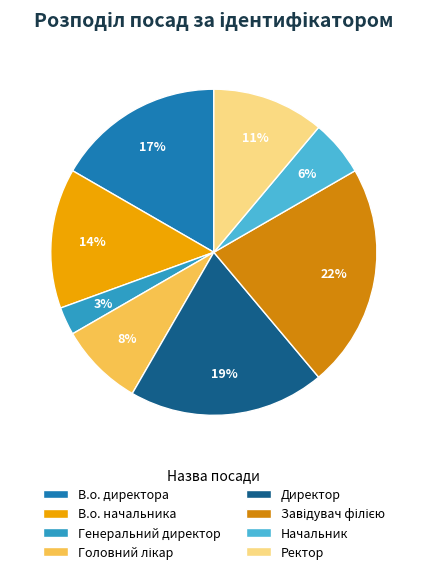

How many segments does this pie chart have?

8